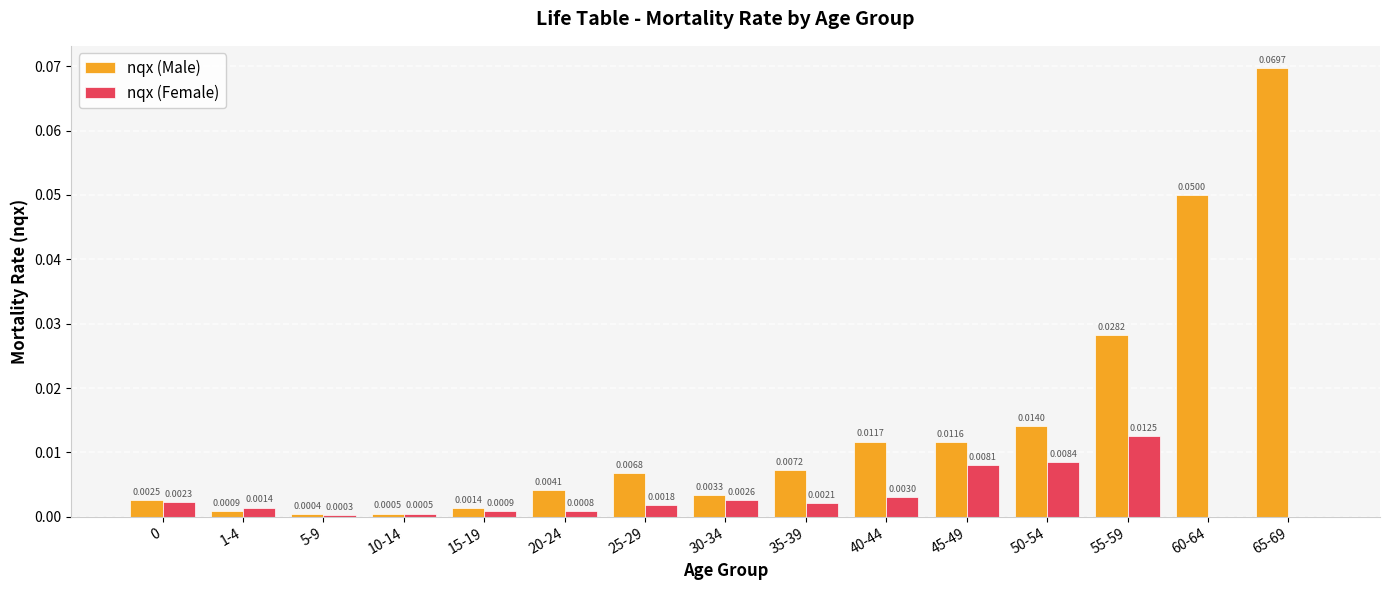

Between 60-64 and 65-69, which series saw the biggest shift?

nqx (Male)